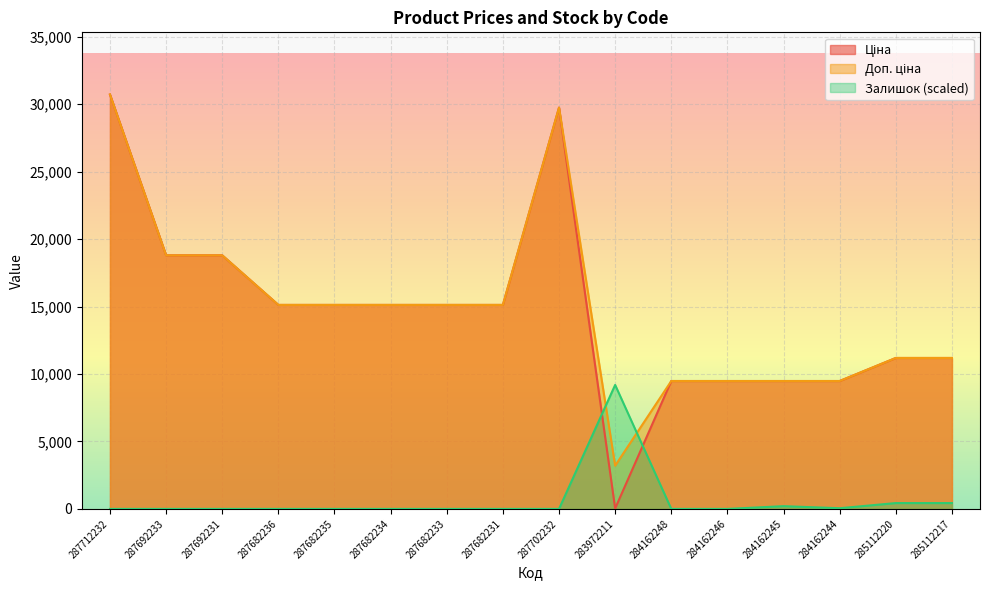

What are all the series names shown in the legend?

Ціна, Доп. ціна, Залишок